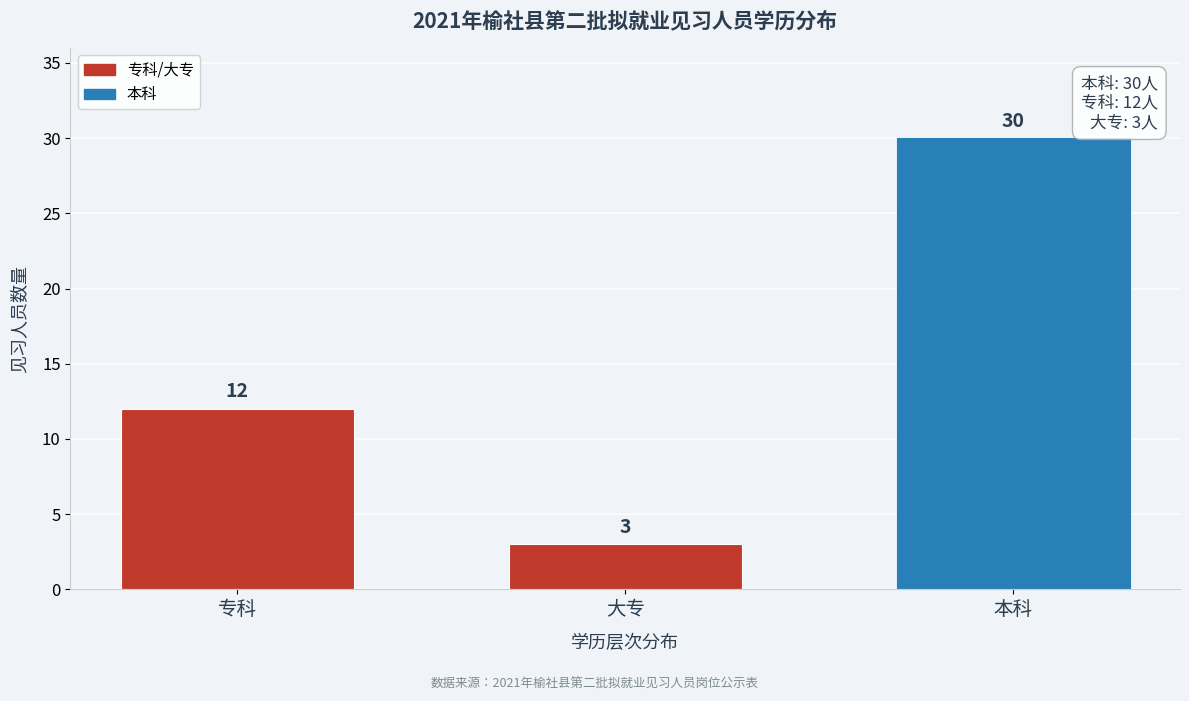

Reading left to right, transcribe all the data shown in this chart.

专科=12	大专=3	本科=30